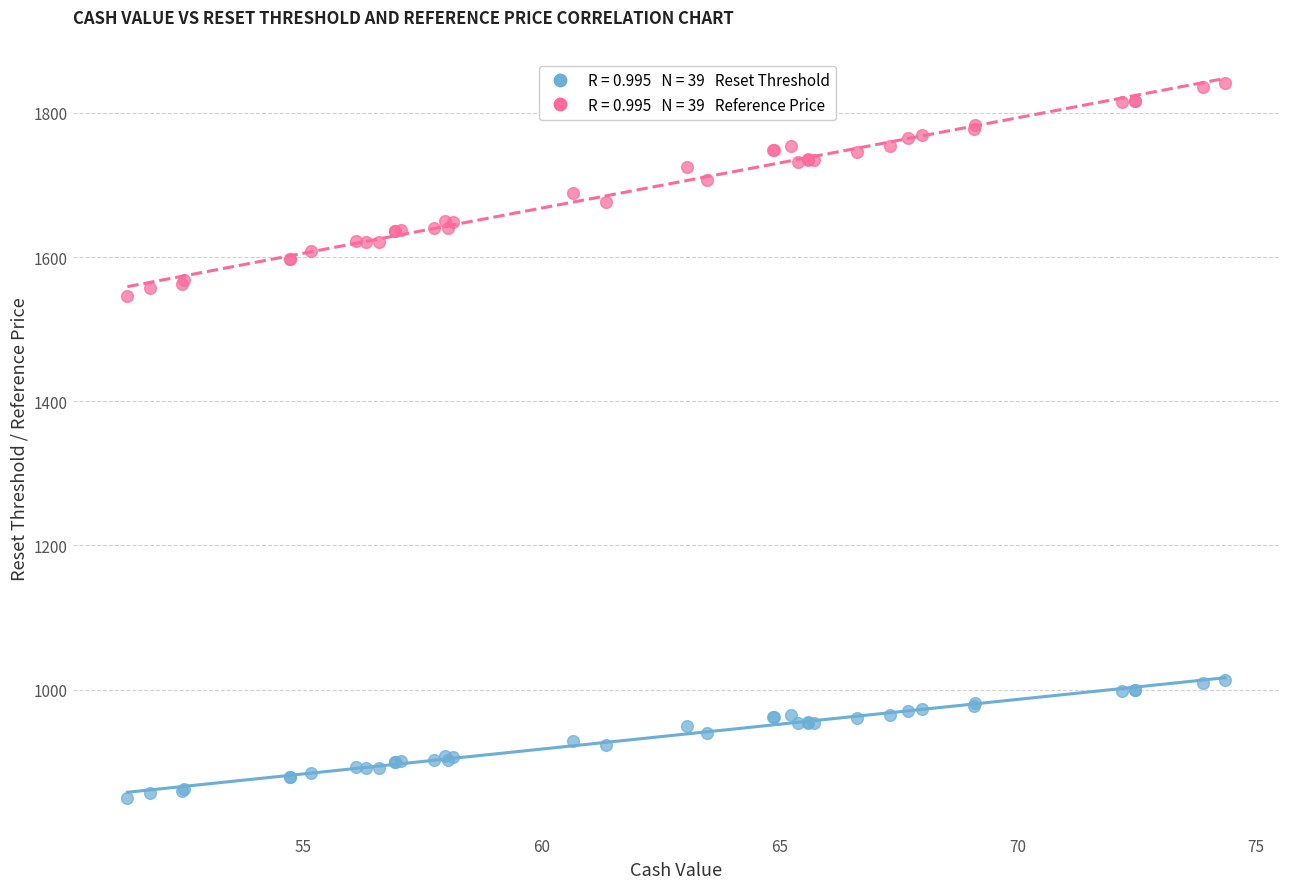

Across all series, what Y value is closest to 1345?

1545.5